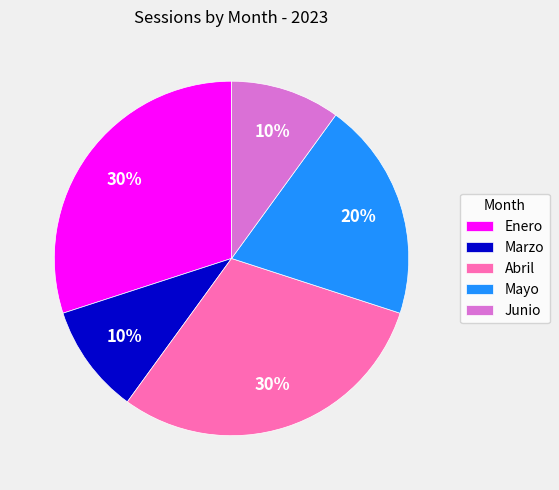

Does Mayo represent more than half of the total?

No